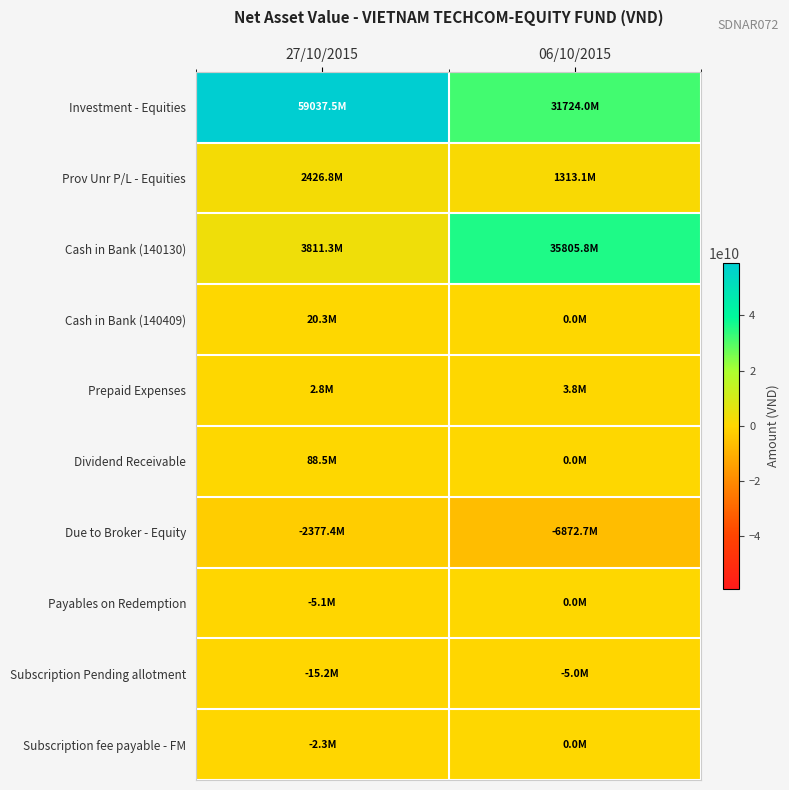

Which has a higher value, 27/10/2015 or 06/10/2015?

27/10/2015